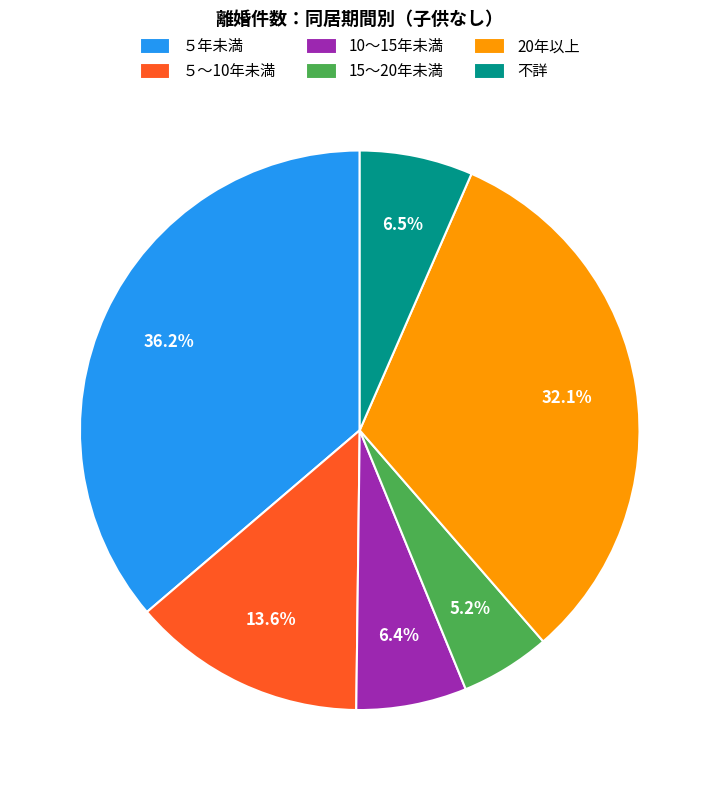

Which has a higher value, 不詳 or 15～20年未満?

不詳